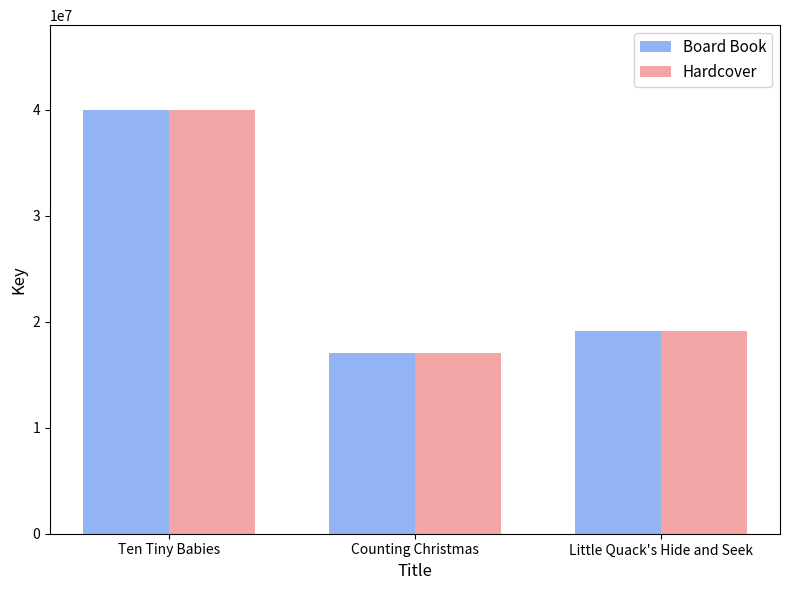

Where is Board Book nearest to the value 28523931?

Little Quack's Hide and Seek